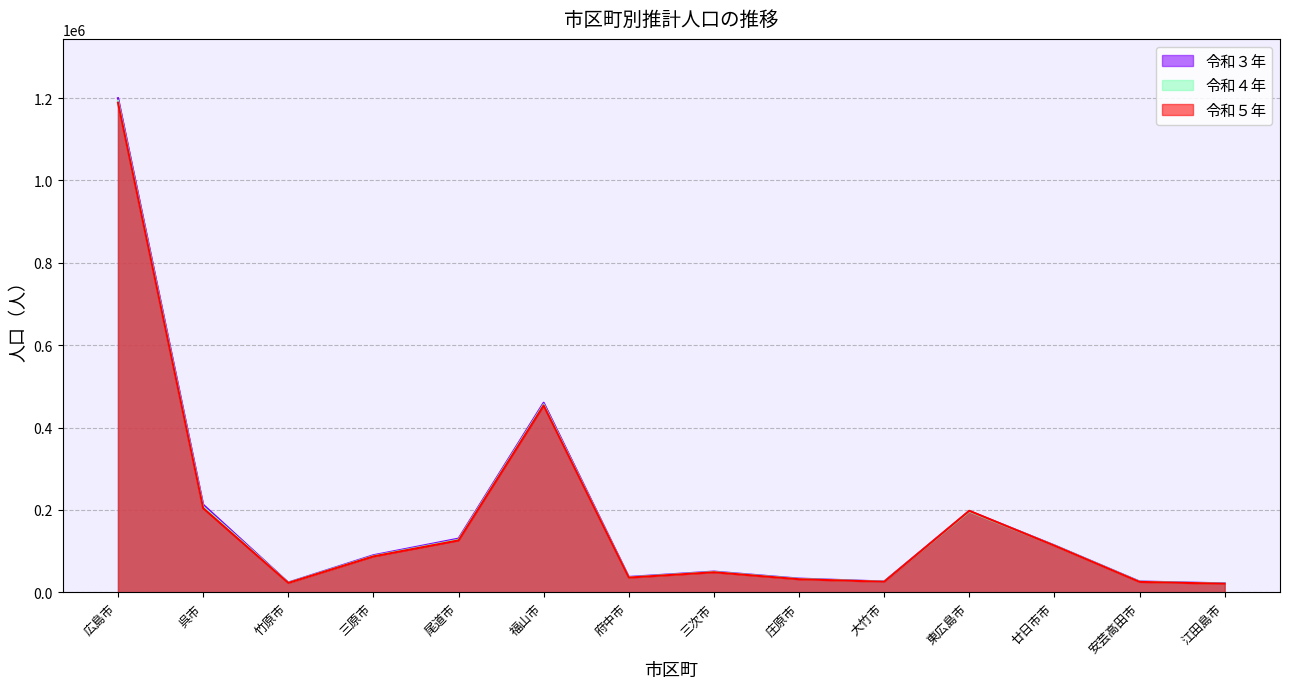

The 令和４年 series shows 36481 at 府中市. True or false?

True